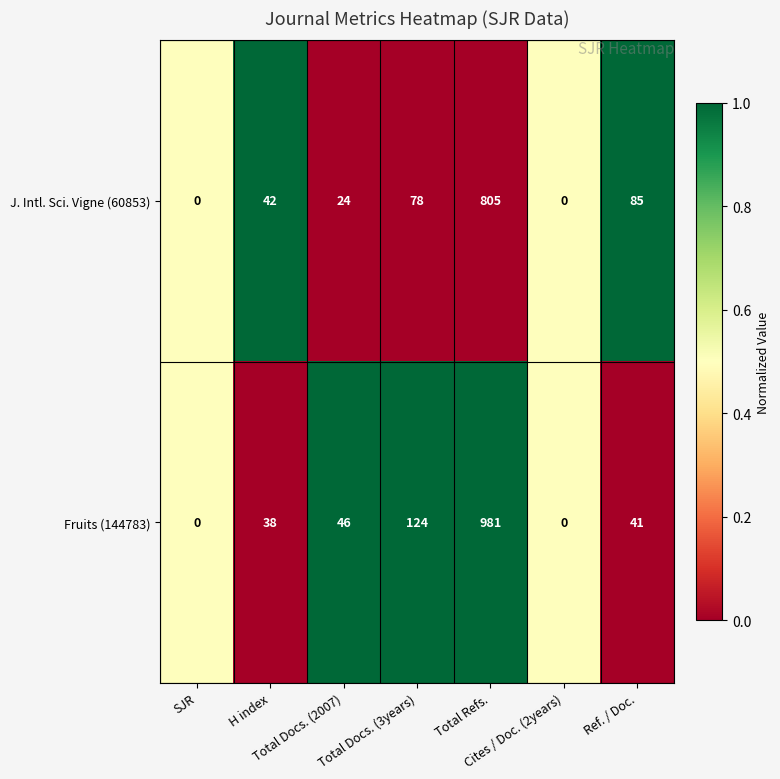

List the series in order of their peak value, highest first.

Fruits (144783), J. Intl. Sci. Vigne (60853)